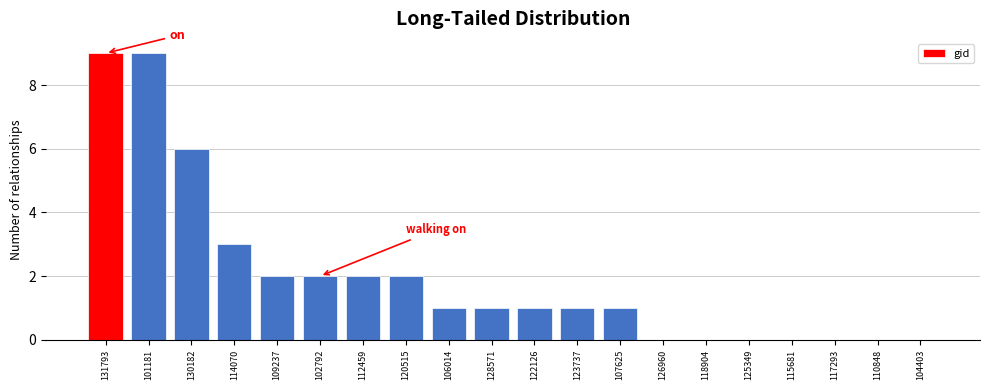

Reading left to right, extract all data points from this chart.

131793=9	101181=9	130182=6	114070=3	109237=2	102792=2	112459=2	120515=2	106014=1	128571=1	122126=1	123737=1	107625=1	126960=0	118904=0	125349=0	115681=0	117293=0	110848=0	104403=0